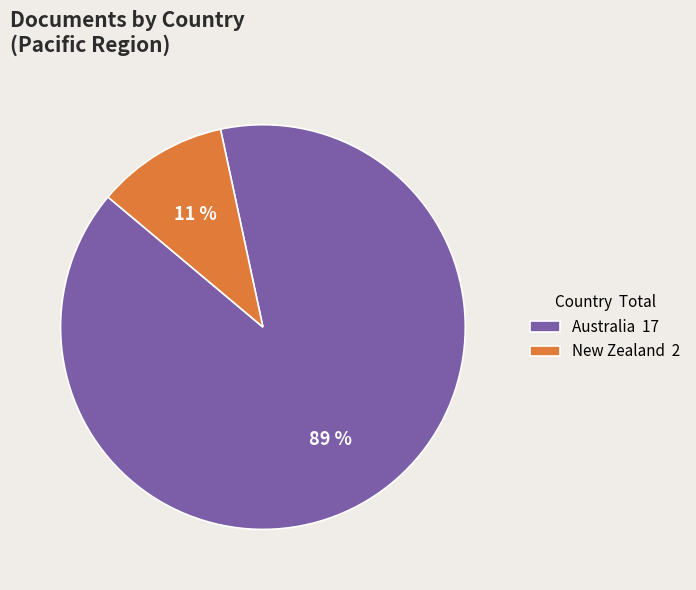

To the nearest percent, what is the average slice percentage?

50%